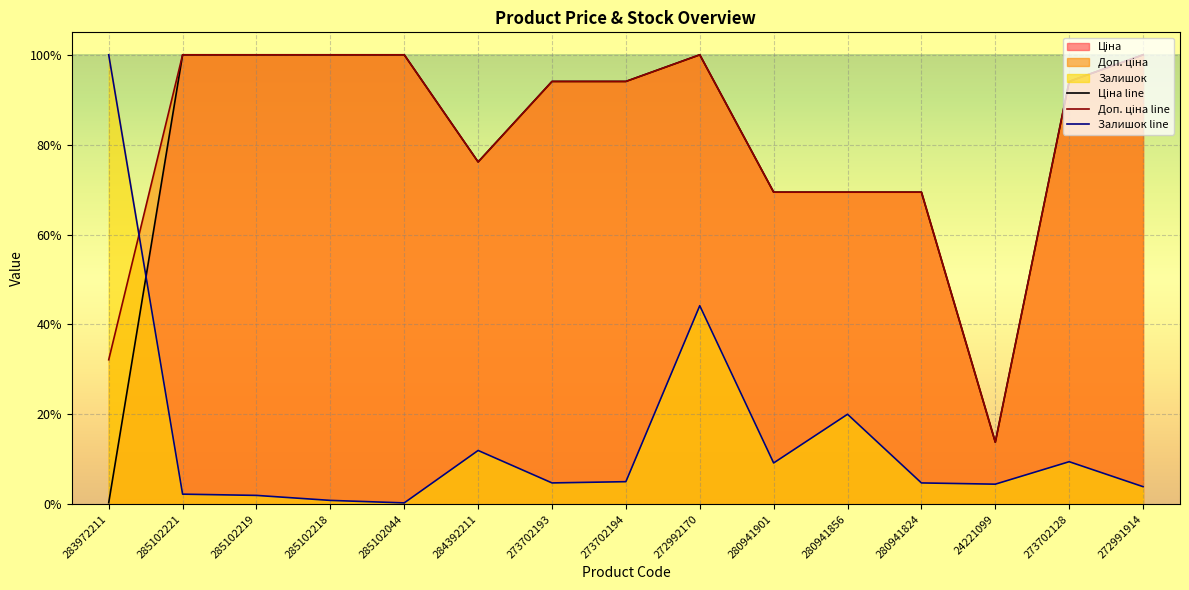

Where does the Доп. ціна line series first go above 94?

285102221